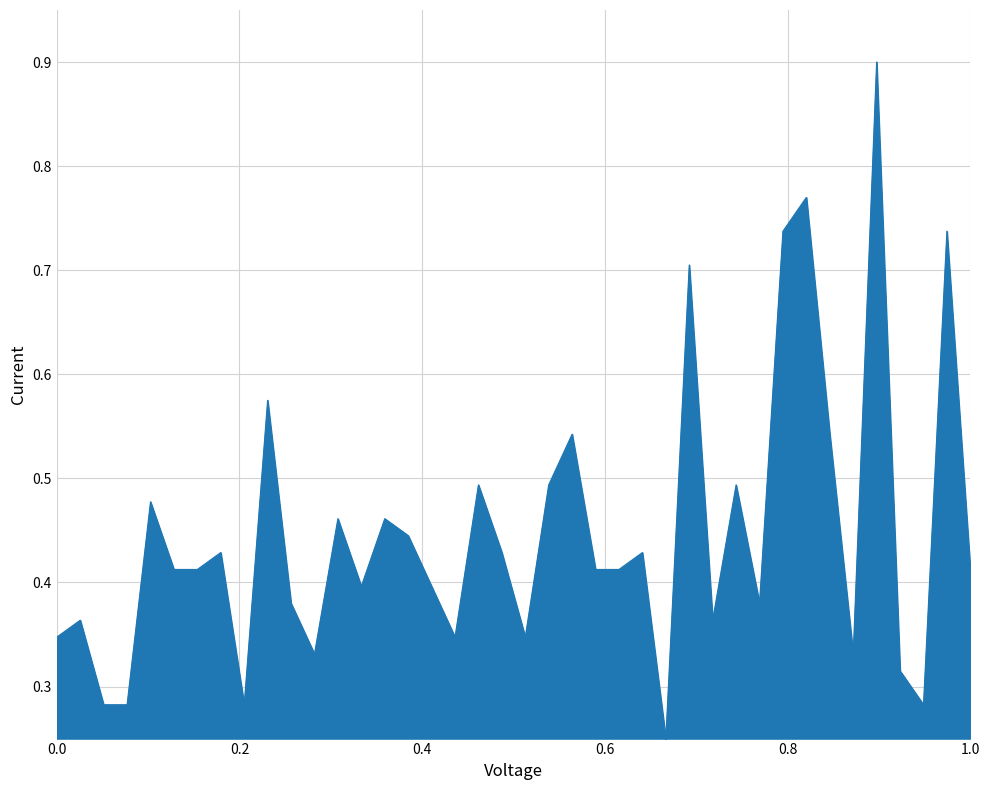

What is the maximum value shown in the chart?

0.9